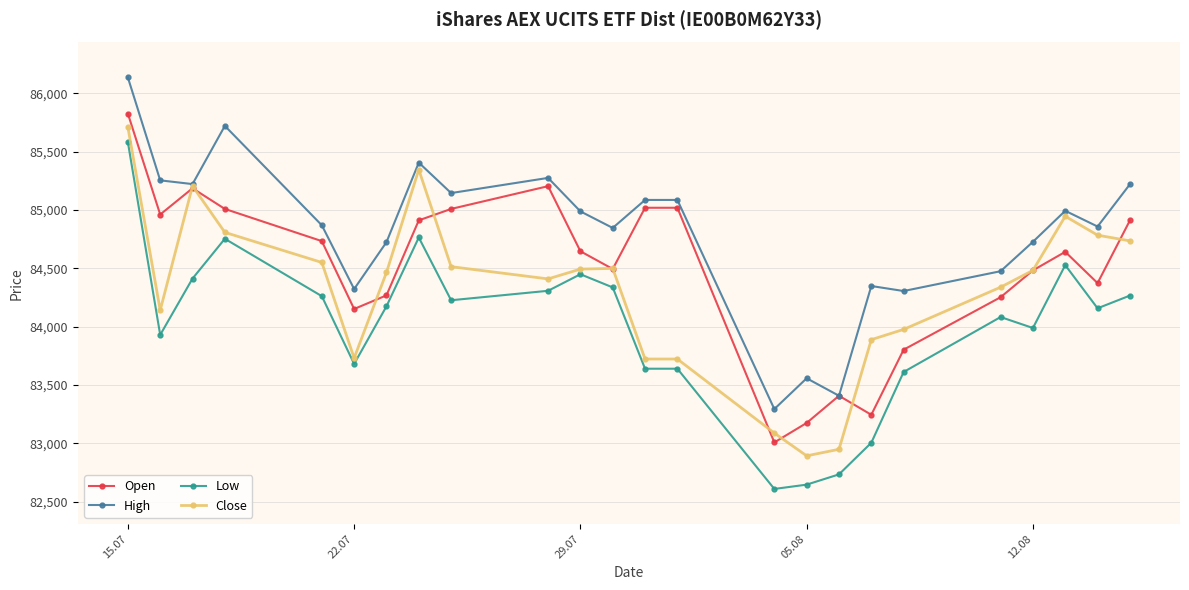

Rank the series by their maximum value, from lowest to highest.

Low, Close, Open, High